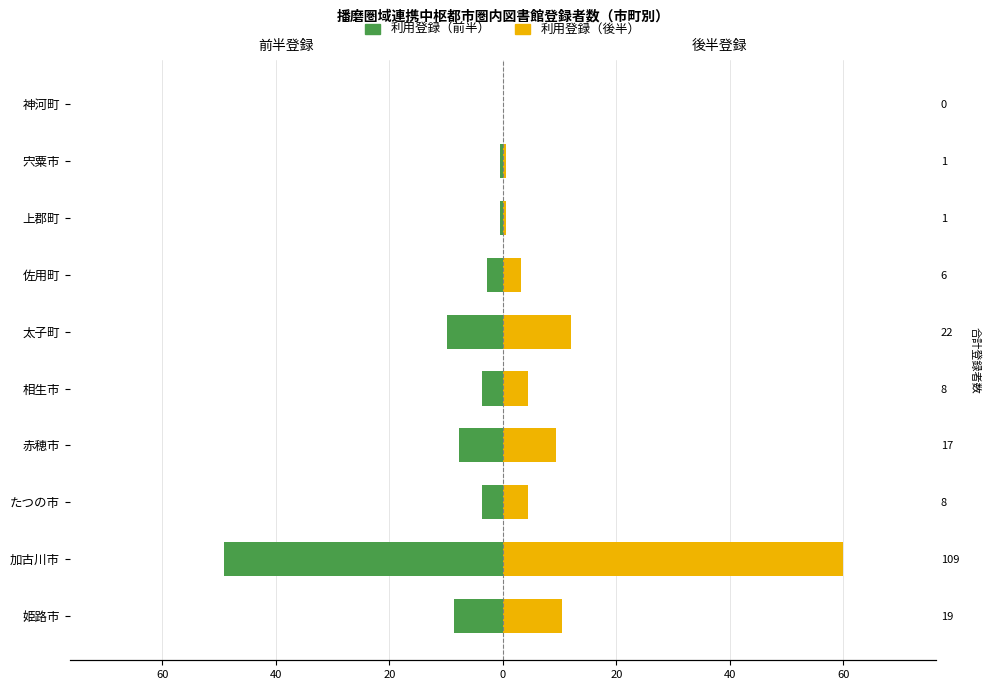

Is the value of 利用登録（後半） at たつの市 greater than the value of 利用登録（前半） at 太子町?

Yes